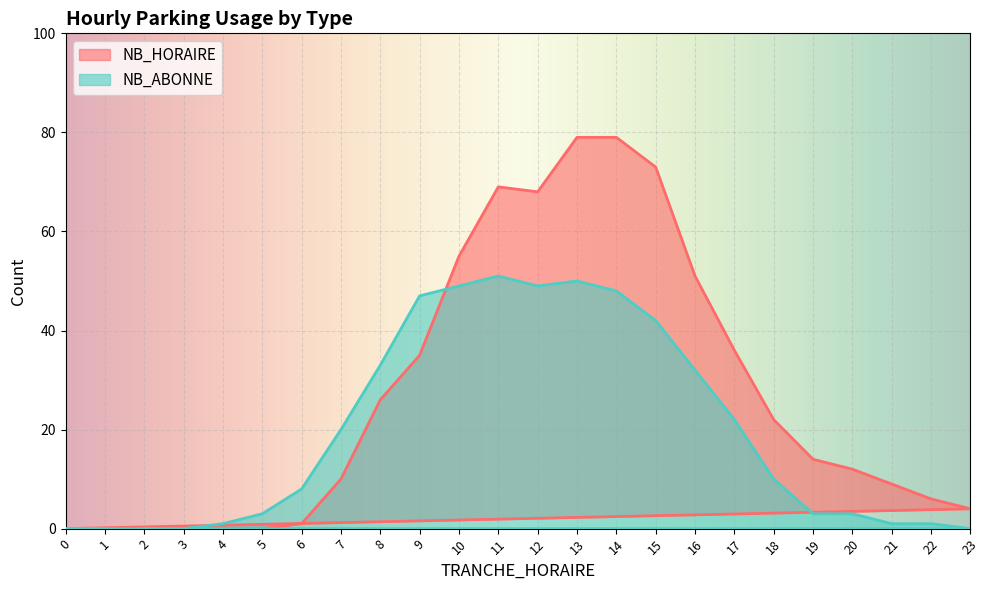

Where is the first local maximum for NB_ABONNE?

11